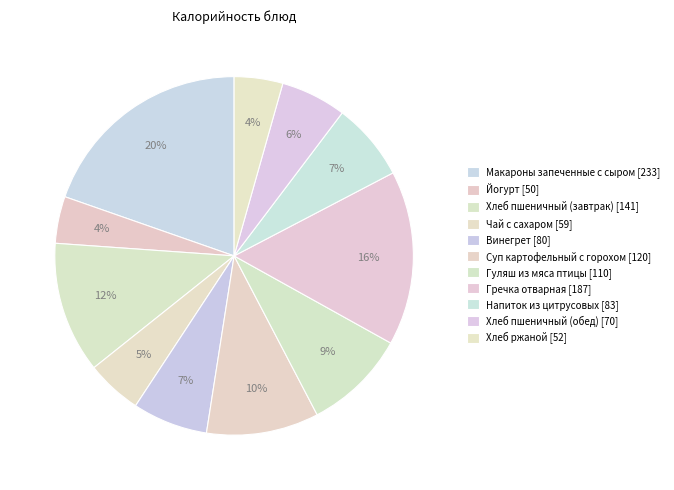

What percentage is the Макароны запеченные с сыром slice, to the nearest percent?

20%